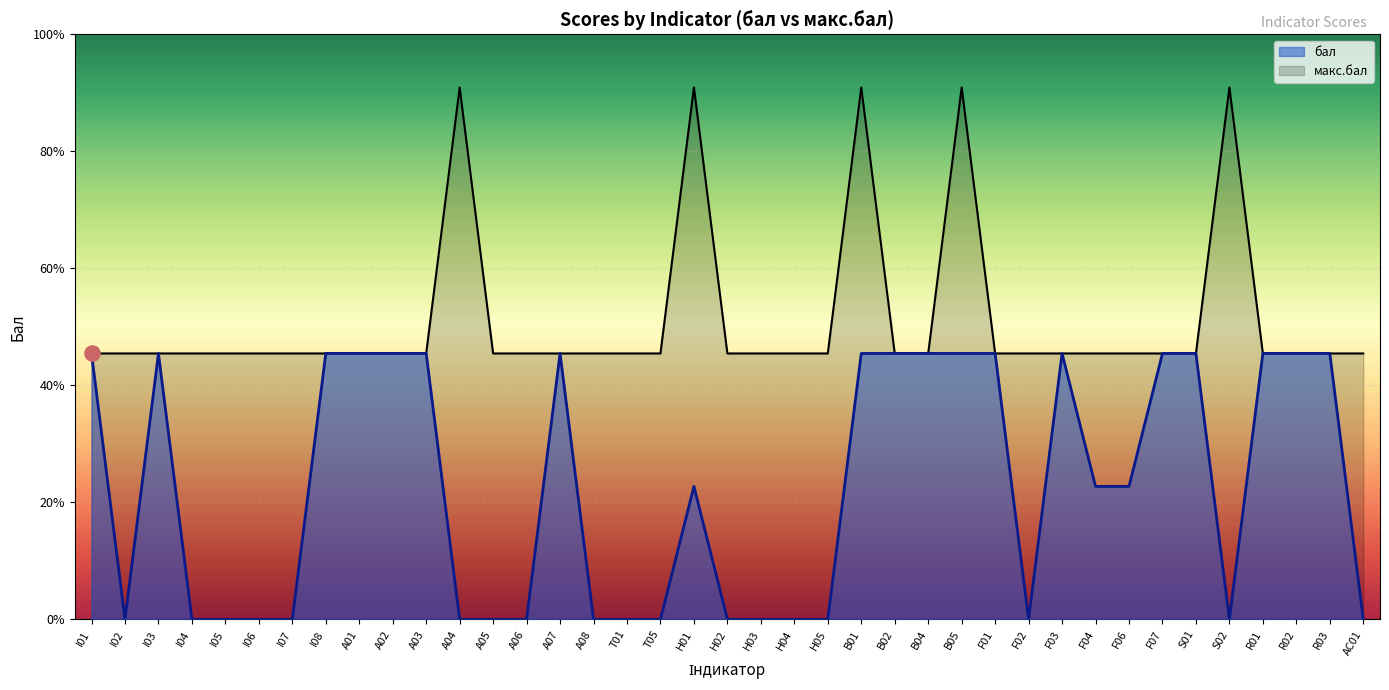

What are all the series names shown in the legend?

макс.бал line, бал line